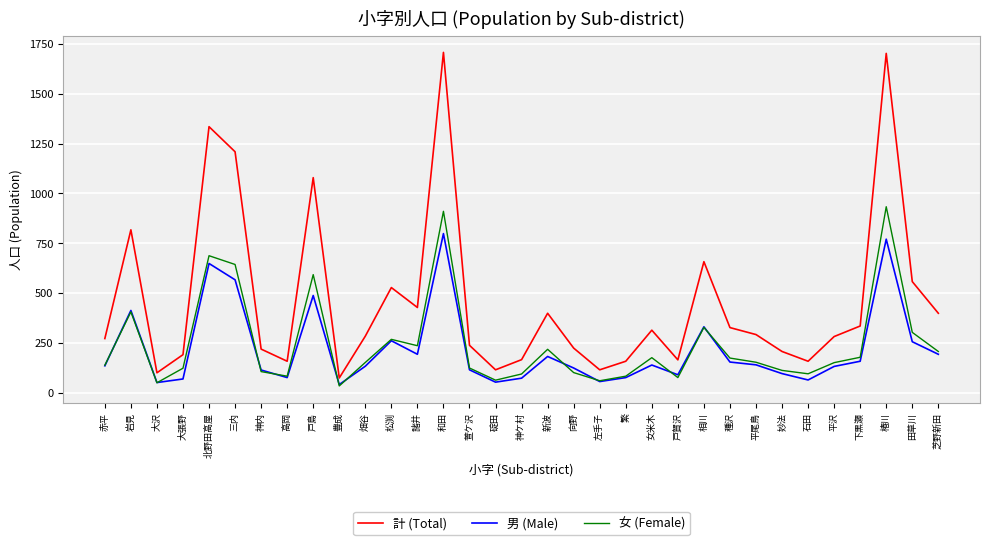

Between 種沢 and 平尾鳥, which series saw the biggest shift?

計 (Total)